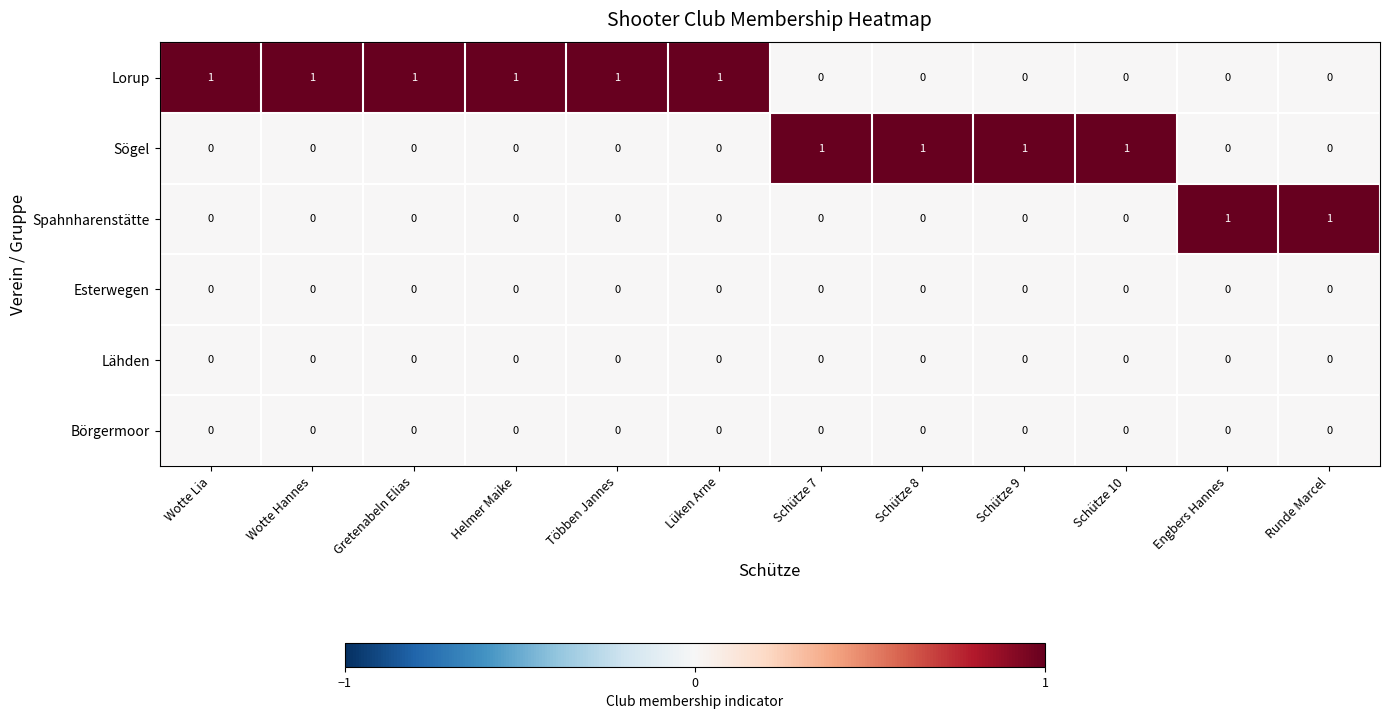

Which series has the largest total across all categories?

Lorup